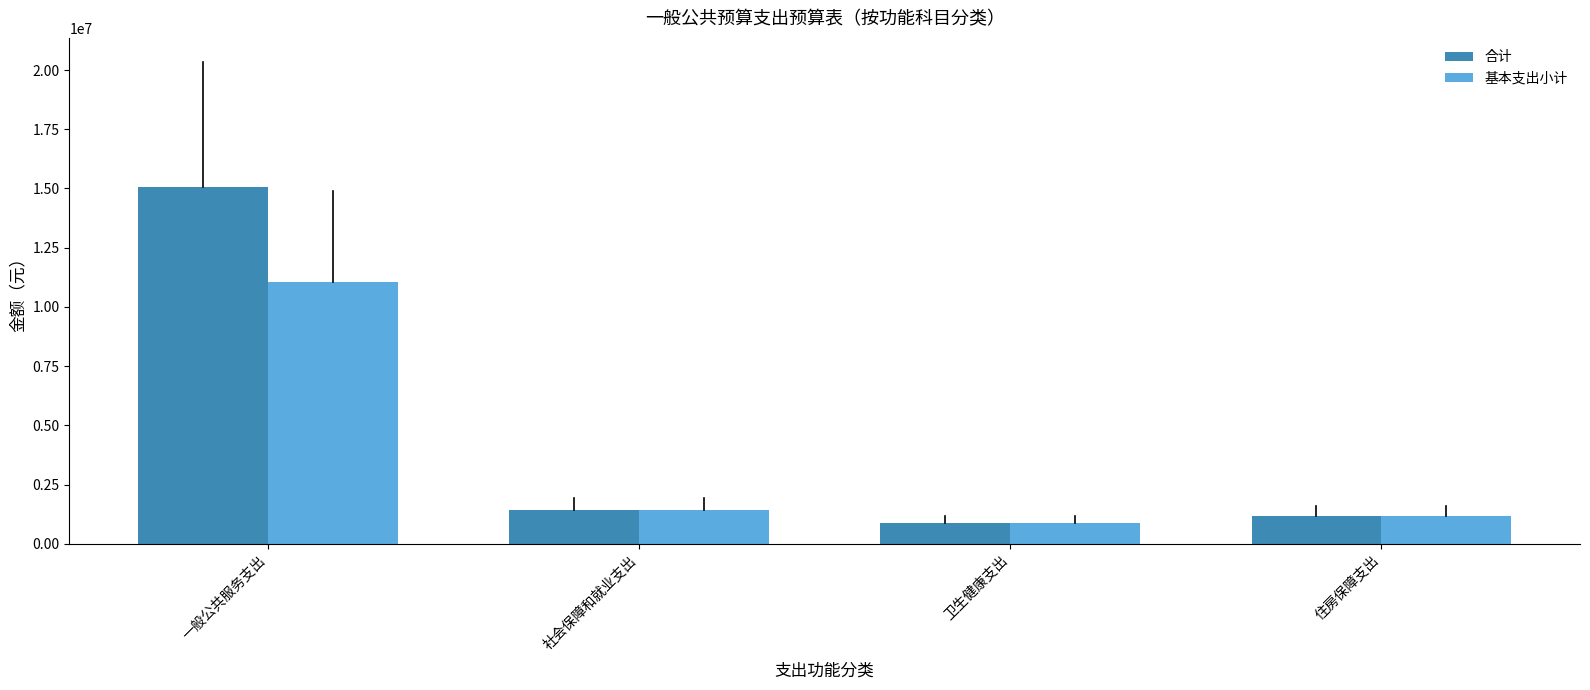

Reading left to right, list all the values displayed in this chart.

合计: 一般公共服务支出=15065361.9	社会保障和就业支出=1428027.8	卫生健康支出=878297.5	住房保障支出=1178244.0
基本支出小计: 一般公共服务支出=11035301.9	社会保障和就业支出=1428027.8	卫生健康支出=878297.5	住房保障支出=1178244.0